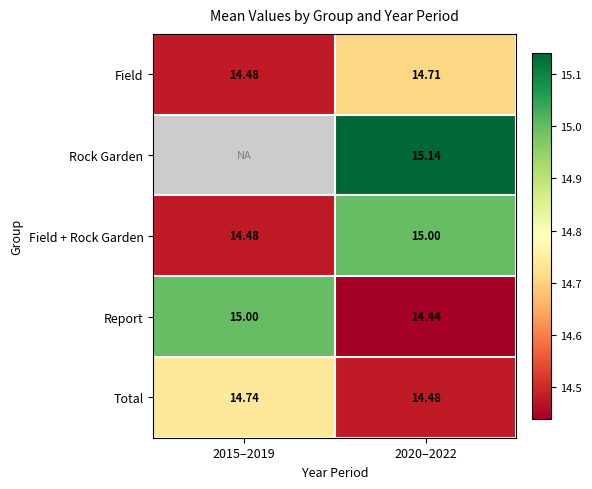

How many distinct data groups are displayed?

5